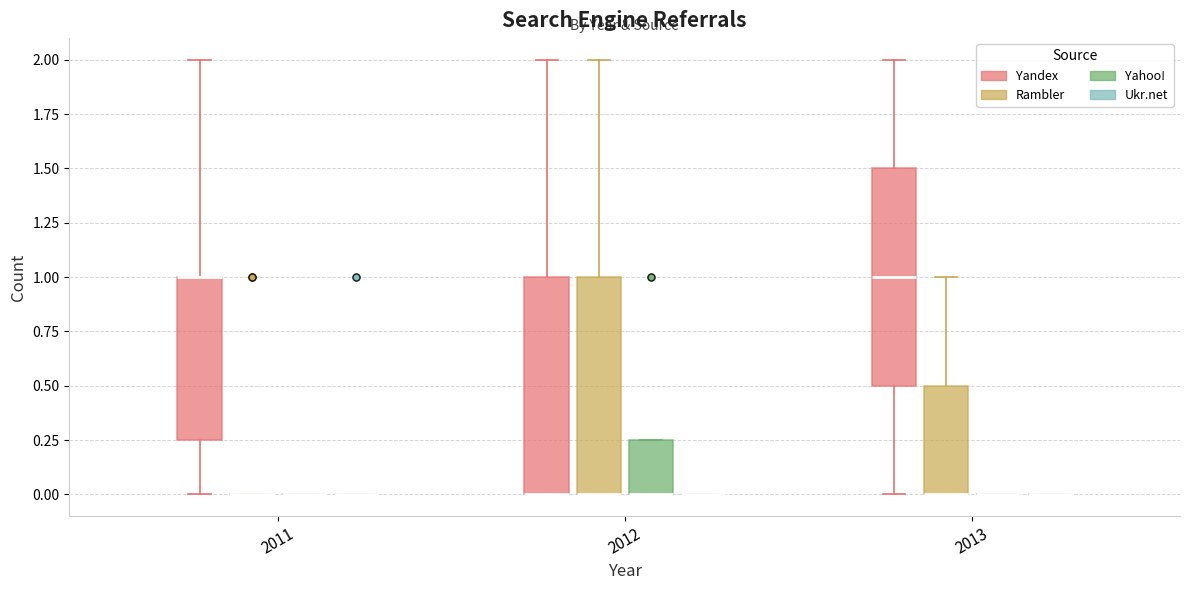

Reading left to right, transcribe this box plot: for each box, give where its median line is, the range the box spans, and where its two whiskers end, as read against the y-axis. The values are not printed on the chart, so give them approximately, as read against the axis.

2011 (Yandex): median 1.00 (drawn on the box's upper edge), box 0.25 to 1.00, whiskers 0.00 to 2.00
2011 (Rambler): box collapsed to a line at 0.00, whiskers 0.00 to 0.00
2011 (Yahoo!): box collapsed to a line at 0.00, whiskers 0.00 to 0.00
2011 (Ukr.net): box collapsed to a line at 0.00, whiskers 0.00 to 0.00
2012 (Yandex): median 0.00 (drawn on the box's lower edge), box 0.00 to 1.00, whiskers 0.00 to 2.00
2012 (Rambler): median 0.00 (drawn on the box's lower edge), box 0.00 to 1.00, whiskers 0.00 to 2.00
2012 (Yahoo!): median 0.00 (drawn on the box's lower edge), box 0.00 to 0.25, whiskers 0.00 to 0.25
2012 (Ukr.net): box collapsed to a line at 0.00, whiskers 0.00 to 0.00
2013 (Yandex): median 1.00, box 0.50 to 1.50, whiskers 0.00 to 2.00
2013 (Rambler): median 0.00 (drawn on the box's lower edge), box 0.00 to 0.50, whiskers 0.00 to 1.00
2013 (Yahoo!): box collapsed to a line at 0.00, whiskers 0.00 to 0.00
2013 (Ukr.net): box collapsed to a line at 0.00, whiskers 0.00 to 0.00